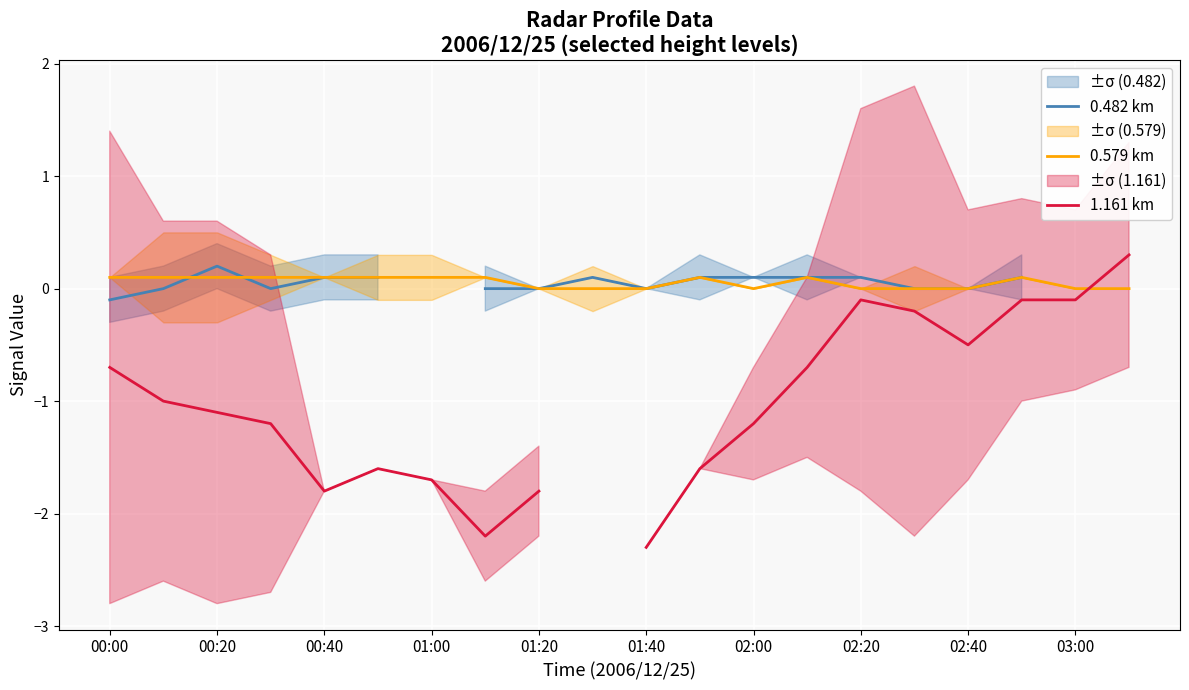

At which label is 1.161 km closest to 0?

02:20